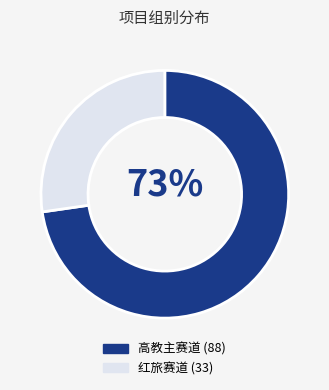

What is the smallest slice in the pie chart?

红旅赛道